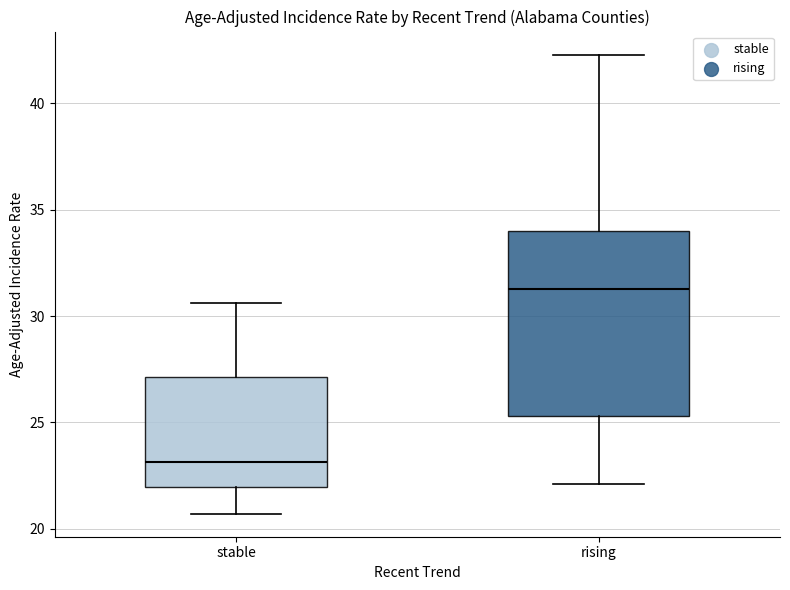

Which box has the highest median line?

rising